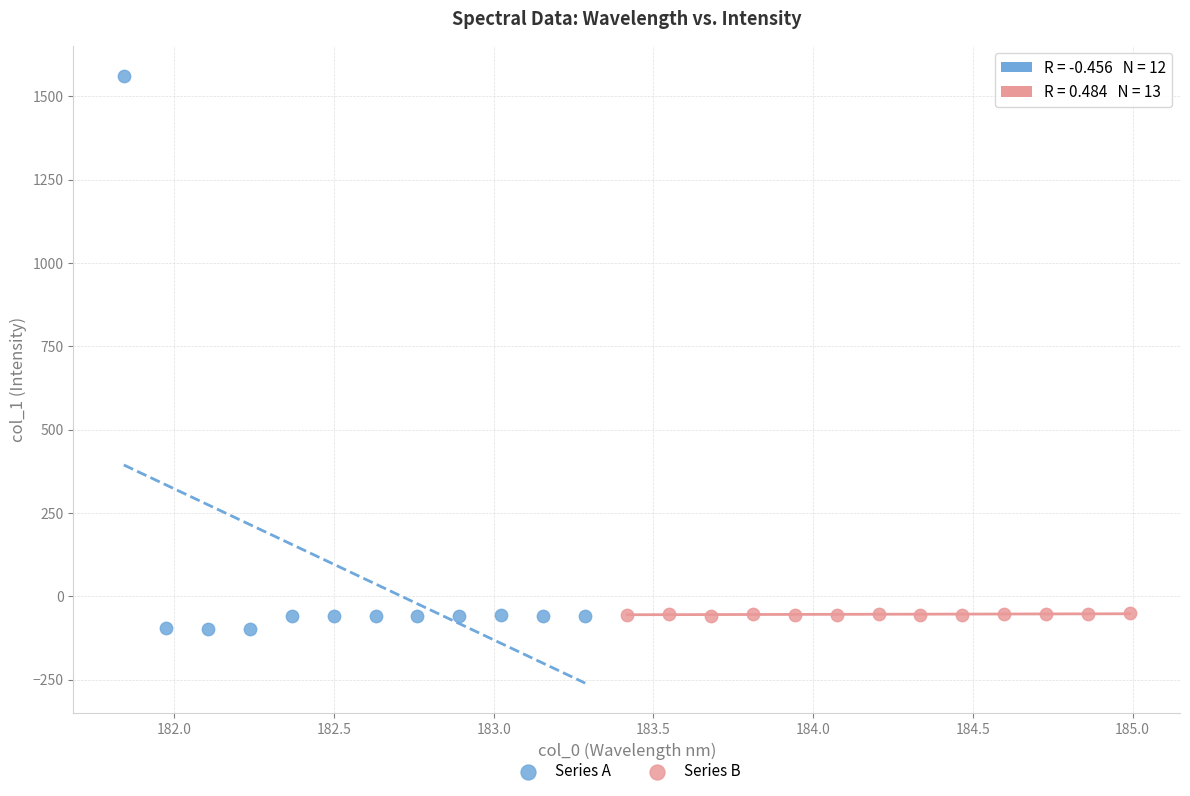

Which series has the widest spread of Y values?

Series A